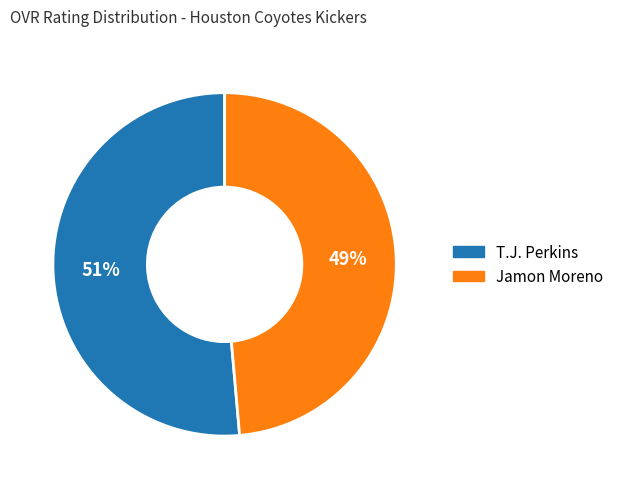

Do Jamon Moreno and T.J. Perkins together represent more than half of the pie?

Yes